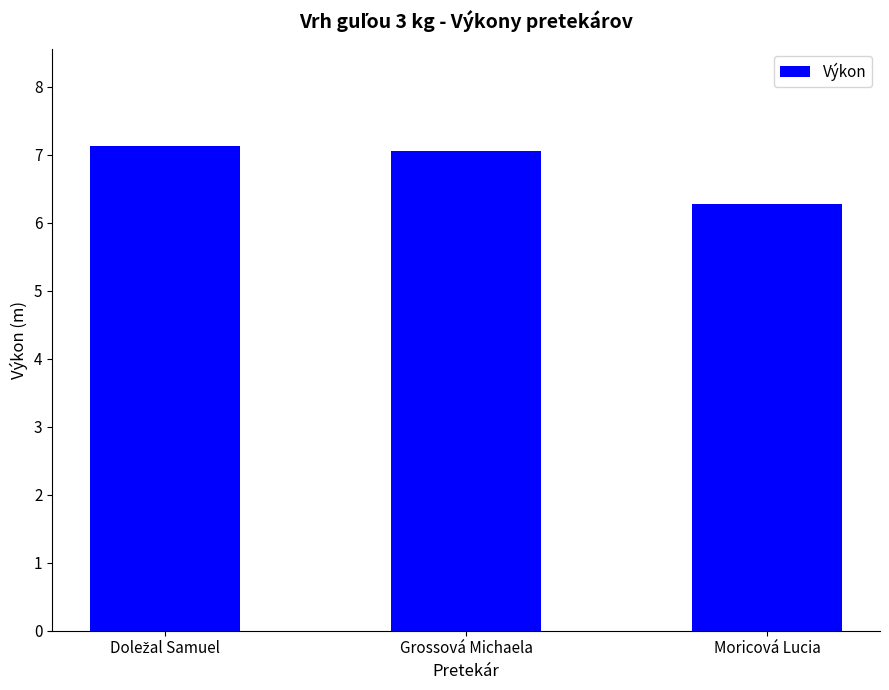

What position from the right is Grossová Michaela?

2